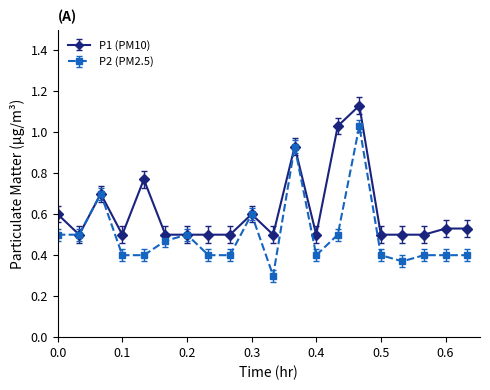

Which series has the largest total across all categories?

P1 (PM10)